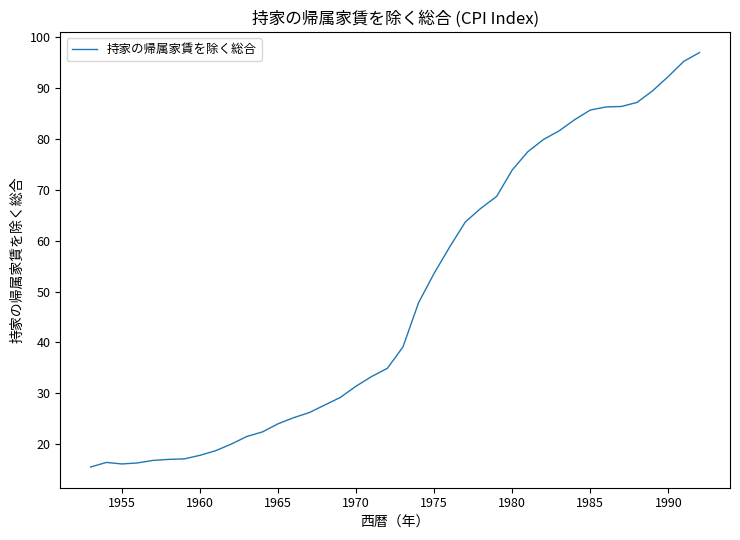

Does the chart have visible grid lines?

No